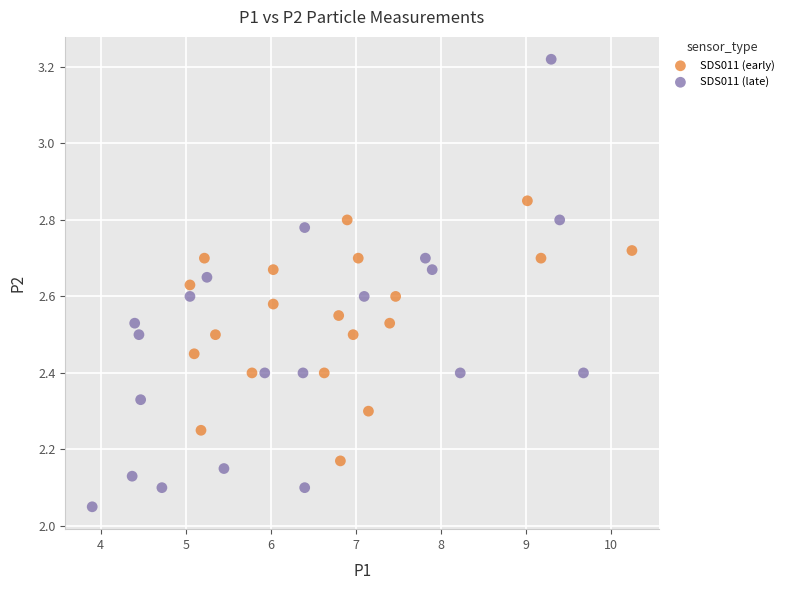

Which series has the widest spread of Y values?

SDS011 (late)